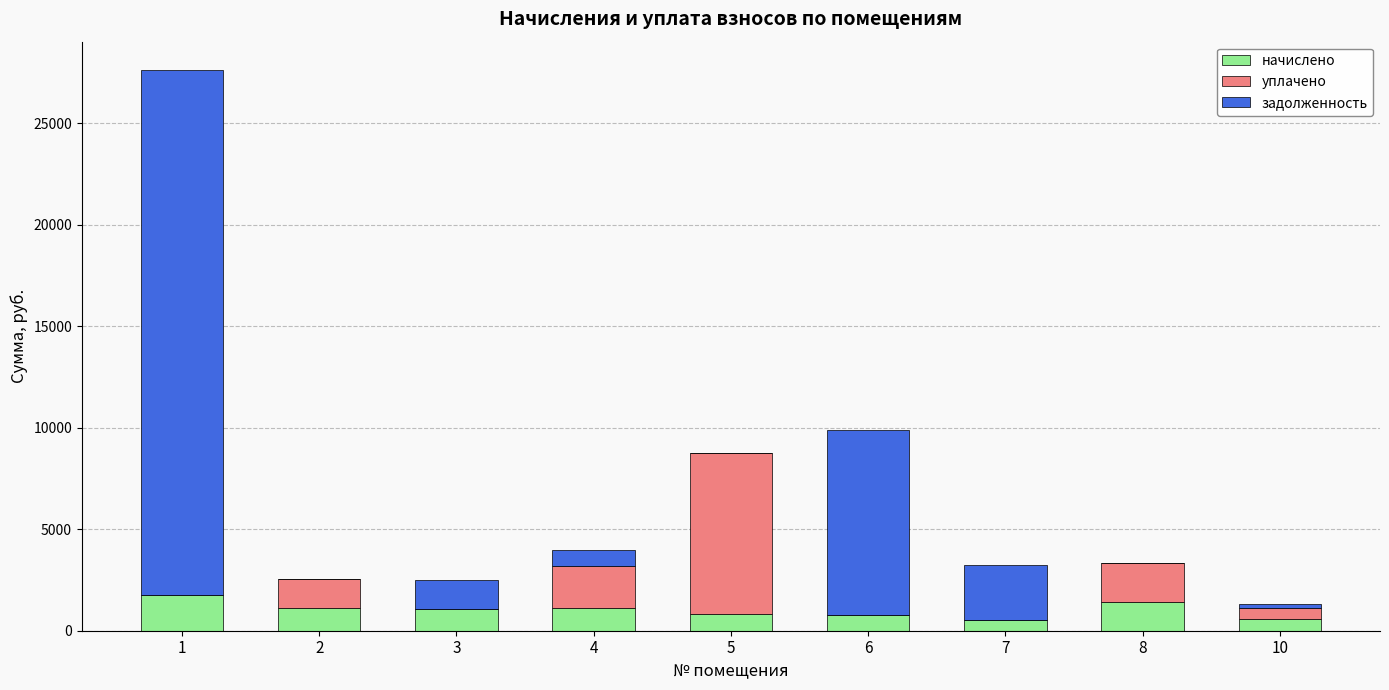

What is the maximum value for начислено?

1764.7